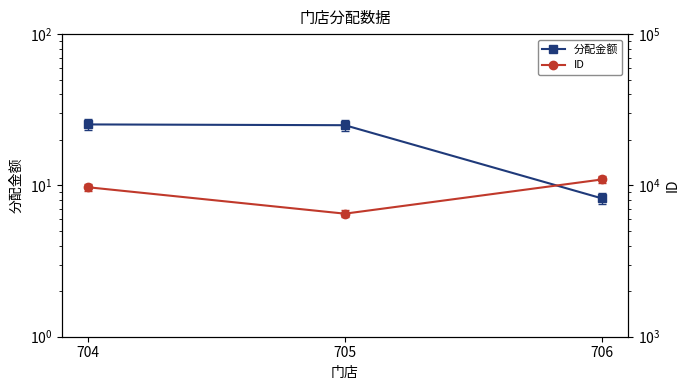

What is the difference between the 分配金额 values at 704 and 706?

17.1